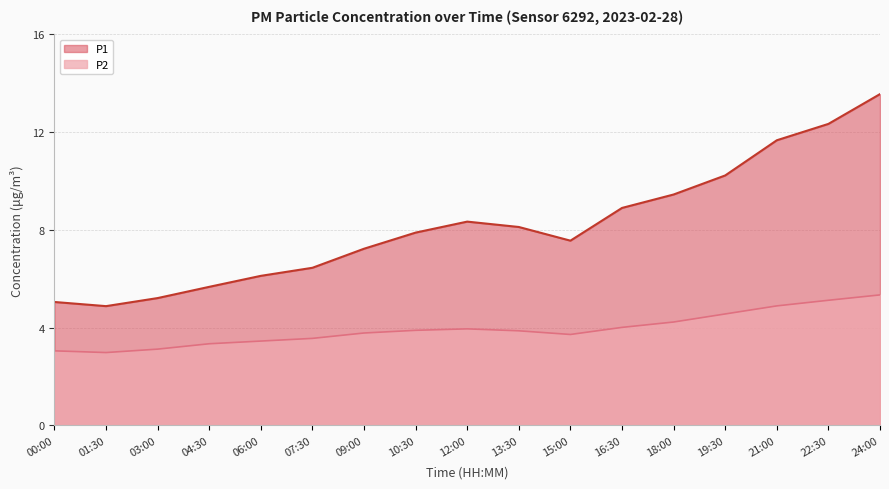

True or false: P1 and P2 intersect in this chart.

False